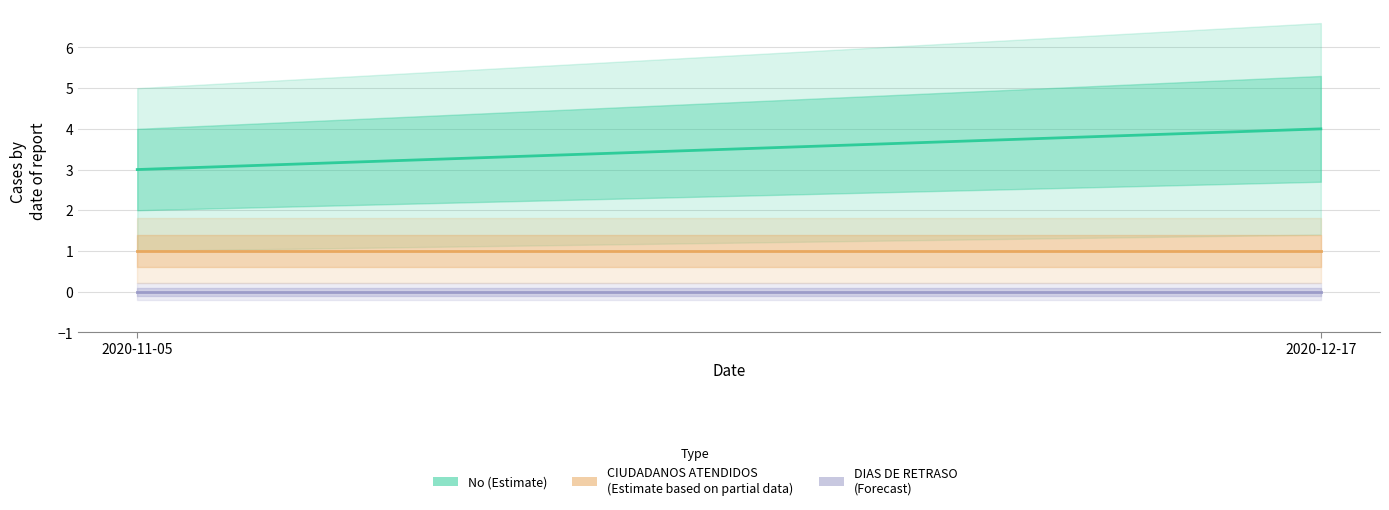

Reading right to left, list all the values displayed in this chart.

No: 2020-12-17=4	2020-11-05=3
CIUDADANOS ATENDIDOS: 2020-12-17=1	2020-11-05=1
DIAS DE RETRASO DE RESPUESTA: 2020-12-17=0	2020-11-05=0